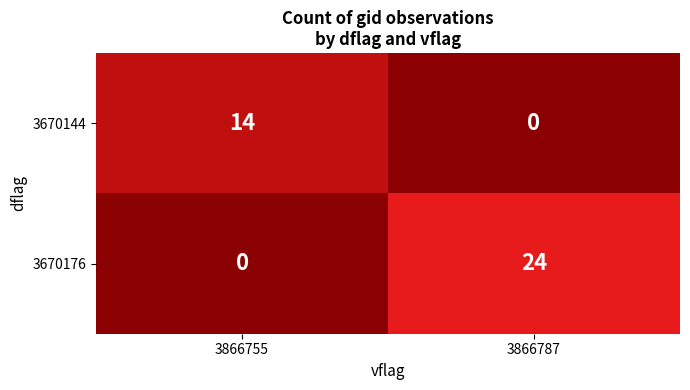

What is the spread (max minus min) of values at 3866755?

14